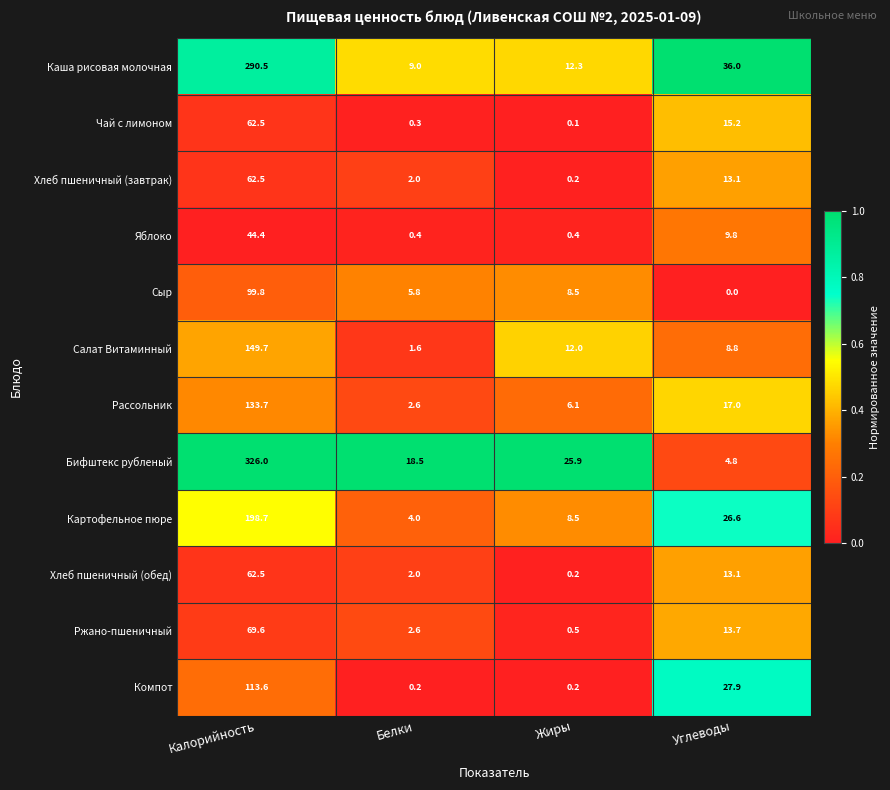

What is the sum of the Картофельное пюре values at Калорийность and Жиры?

207.2